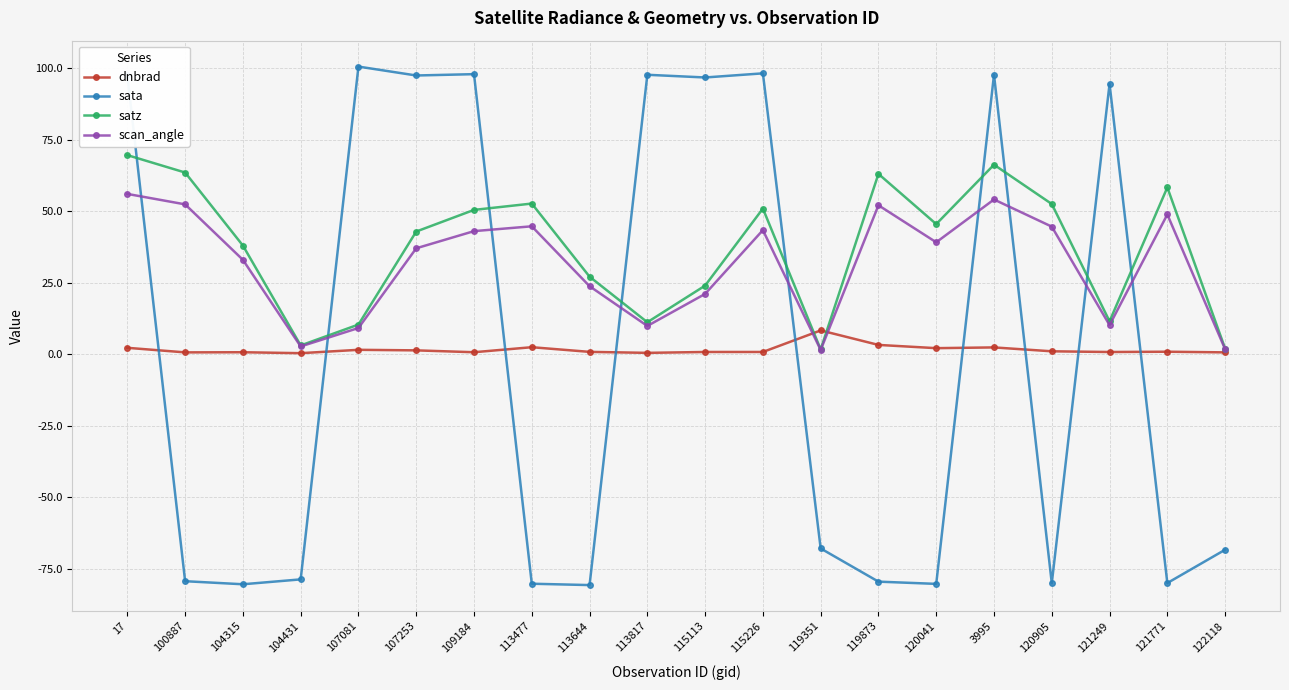

What is the sum of all sata values?

22.8